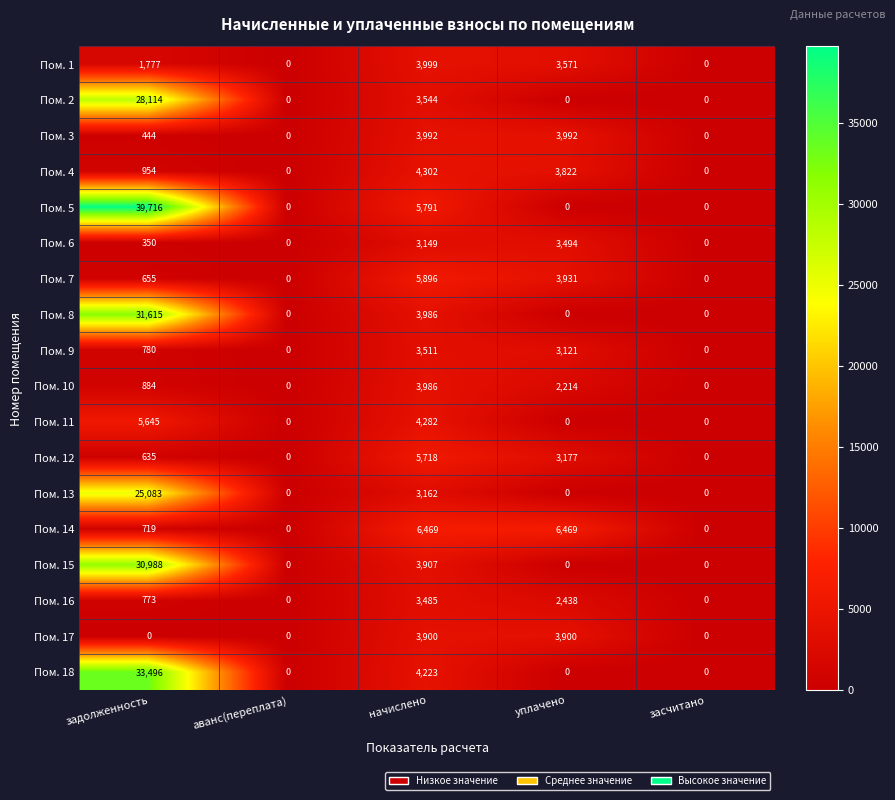

How many series are shown in this chart?

18